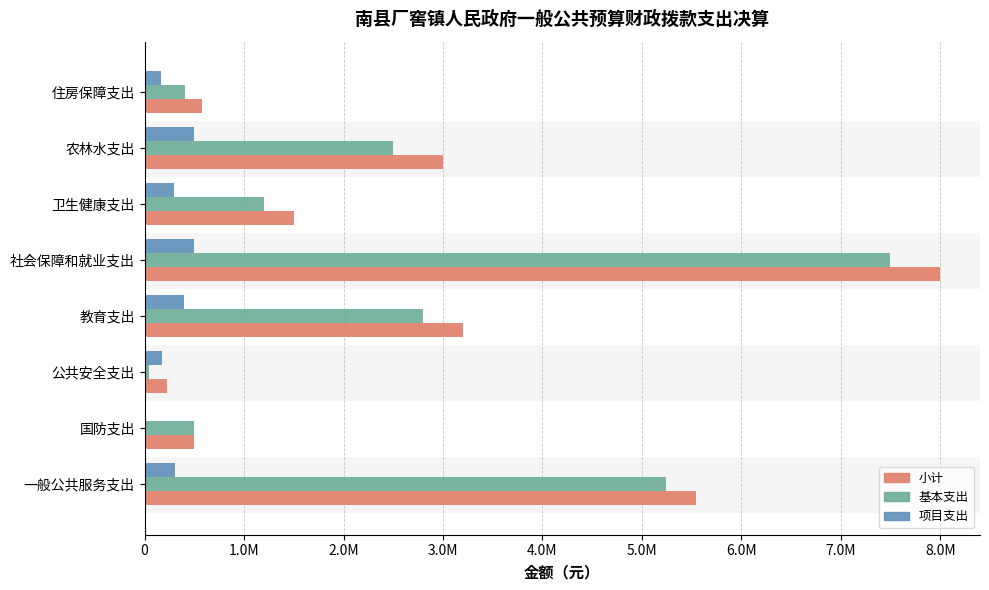

Reading right to left, transcribe all the data shown in this chart.

小计: 576143.9	3000000.0	1500000.0	8000000.0	3200000.0	220706.0	494323.8	5549052.2
基本支出: 407919.5	2500000.0	1200000.0	7500000.0	2800000.0	44852.0	494323.8	5239069.2
项目支出: 168224.4	500000.0	300000.0	500000.0	400000.0	175854.0	0.0	309983.0